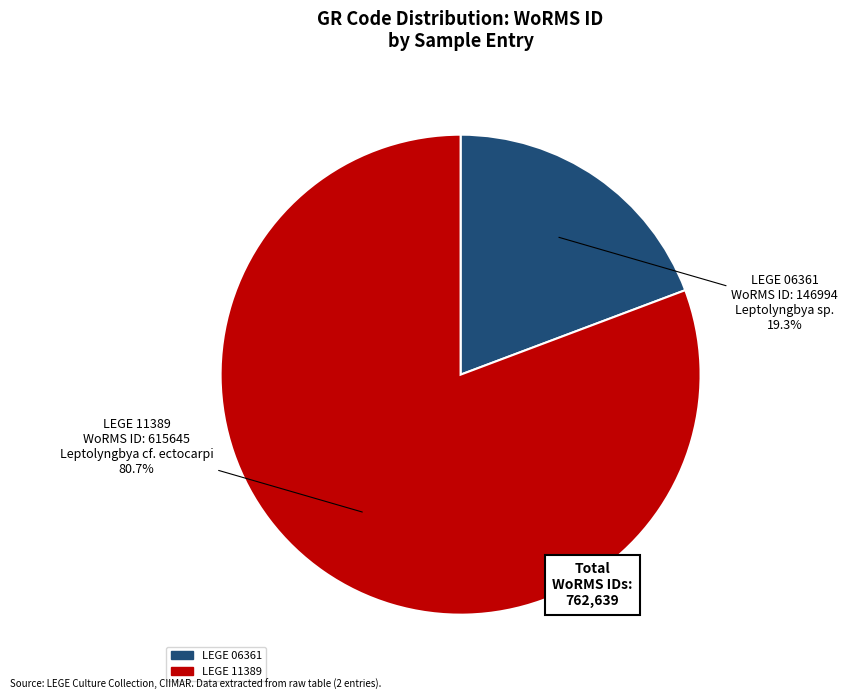

What percentage is the LEGE 06361 slice, to the nearest percent?

19%